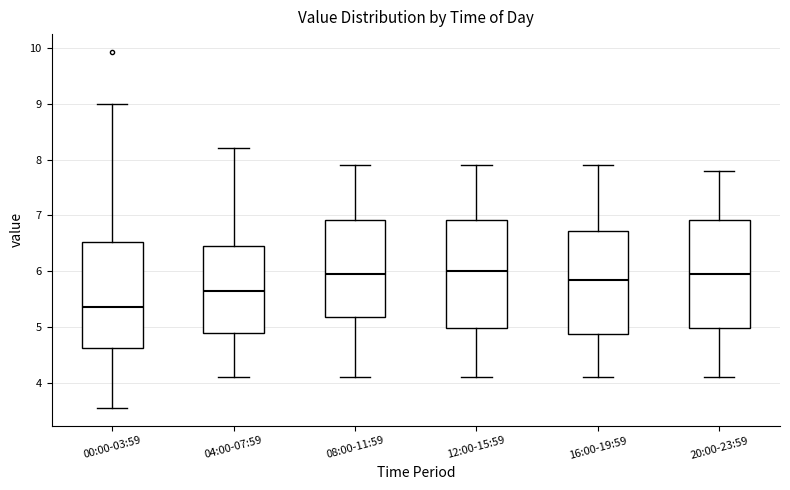

Reading left to right, transcribe this box plot: for each box, give where its median line is, the range the box spans, and where its two whiskers end, as read against the y-axis. The values are not printed on the chart, so give them approximately, as read against the axis.

00:00-03:59: median 5.4, box 4.6 to 6.5, whiskers 3.6 to 9.0
04:00-07:59: median 5.7, box 4.9 to 6.5, whiskers 4.1 to 8.2
08:00-11:59: median 6.0, box 5.2 to 6.9, whiskers 4.1 to 7.9
12:00-15:59: median 6.0, box 5.0 to 6.9, whiskers 4.1 to 7.9
16:00-19:59: median 5.9, box 4.9 to 6.7, whiskers 4.1 to 7.9
20:00-23:59: median 6.0, box 5.0 to 6.9, whiskers 4.1 to 7.8